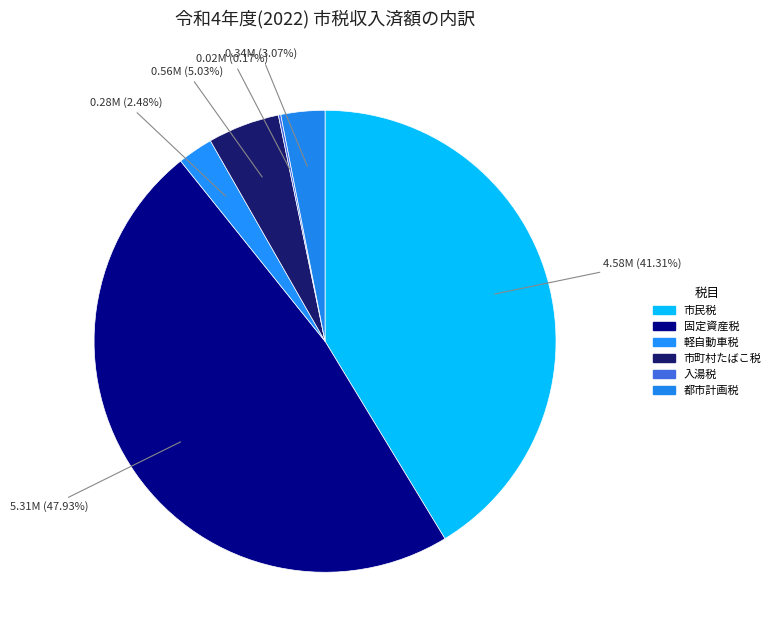

What percentage is the 軽自動車税 slice, to the nearest percent?

2%